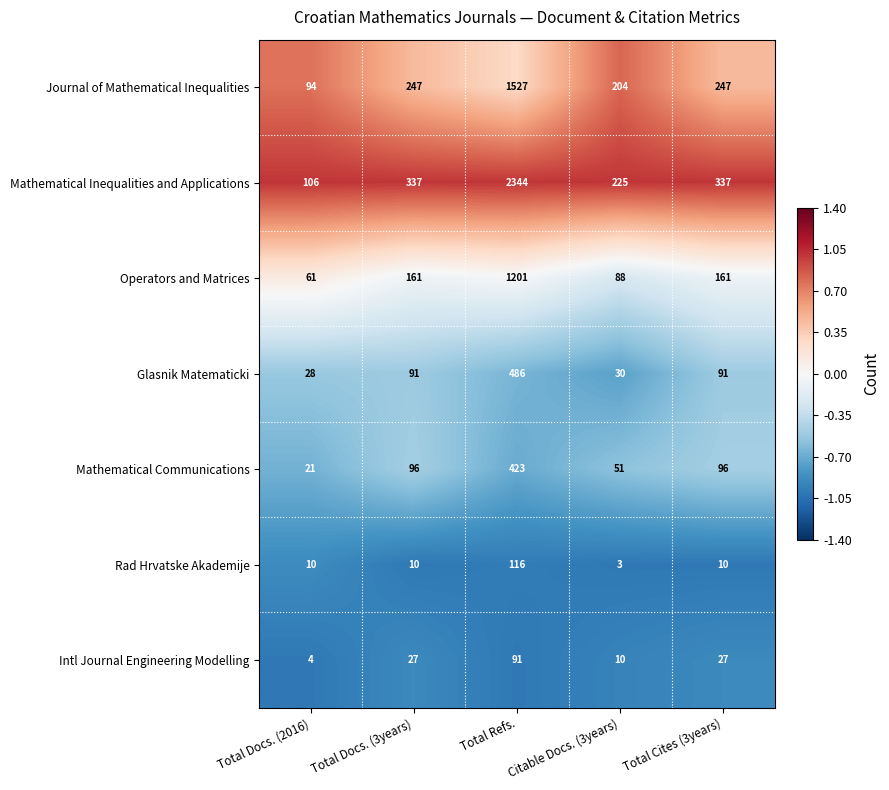

What is the greatest value displayed?

2344